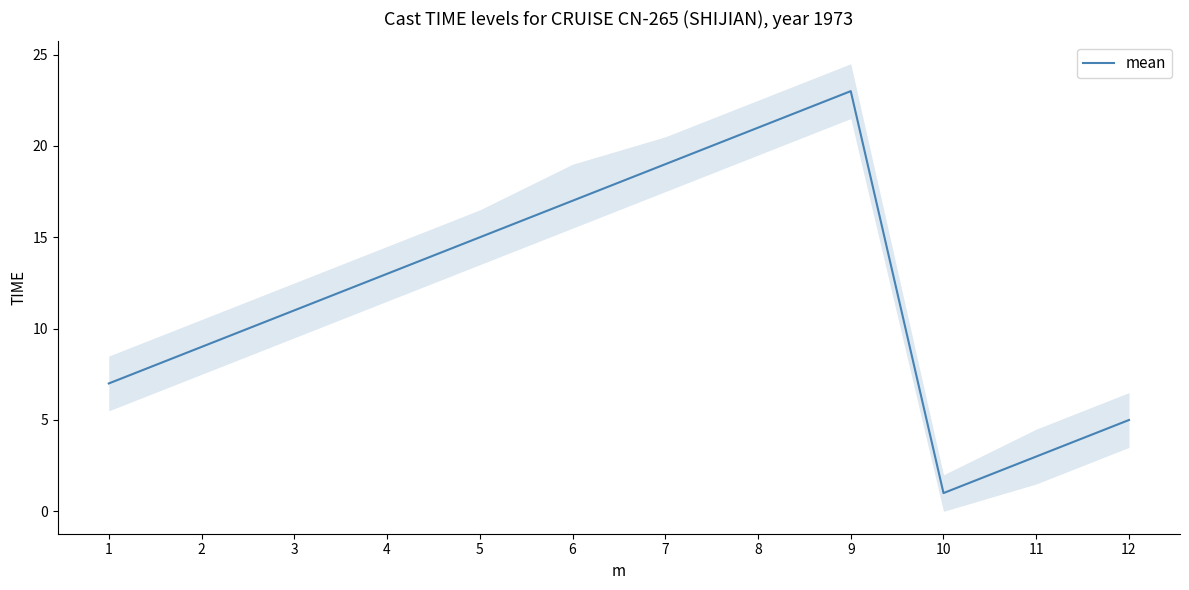

What is the difference between the maximum and minimum values?

22